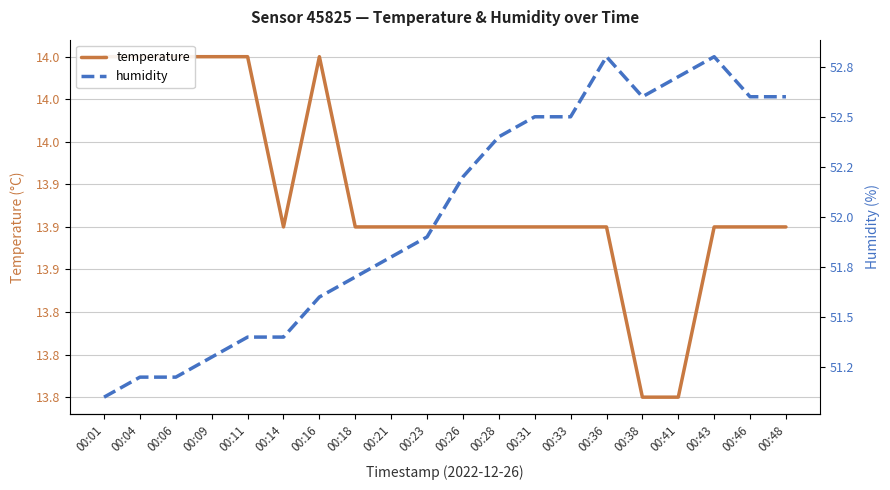

True or false: temperature and humidity cross at least once.

False